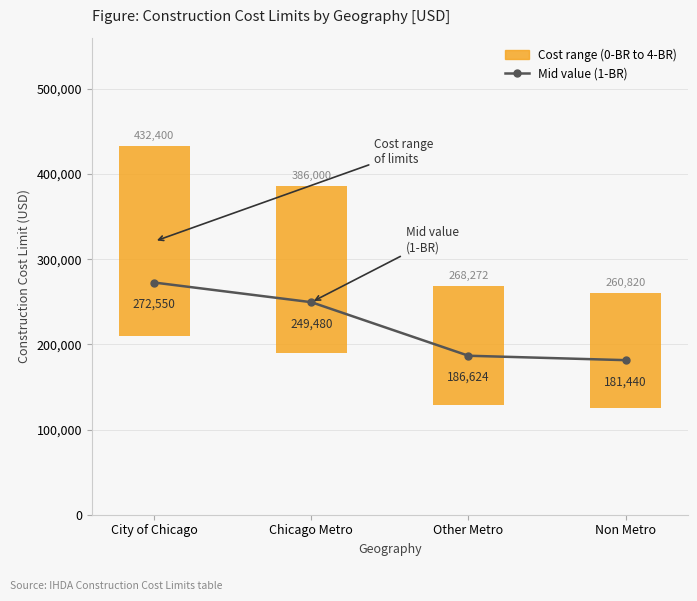

What is the change in value from Chicago Metro to Non Metro?

-68040